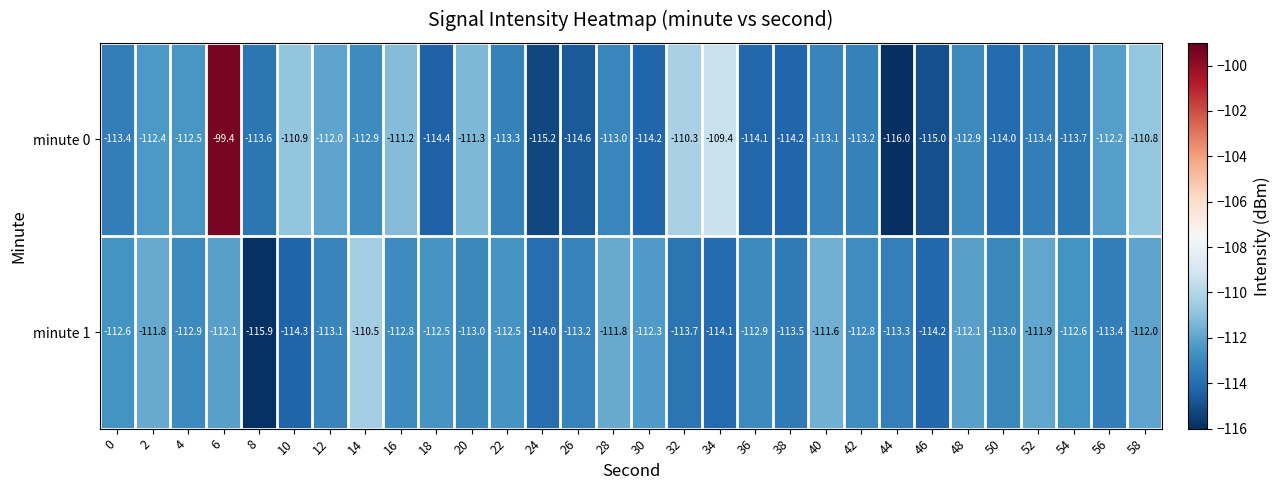

The value of minute 0 at 2 is -186.1. True or false?

False